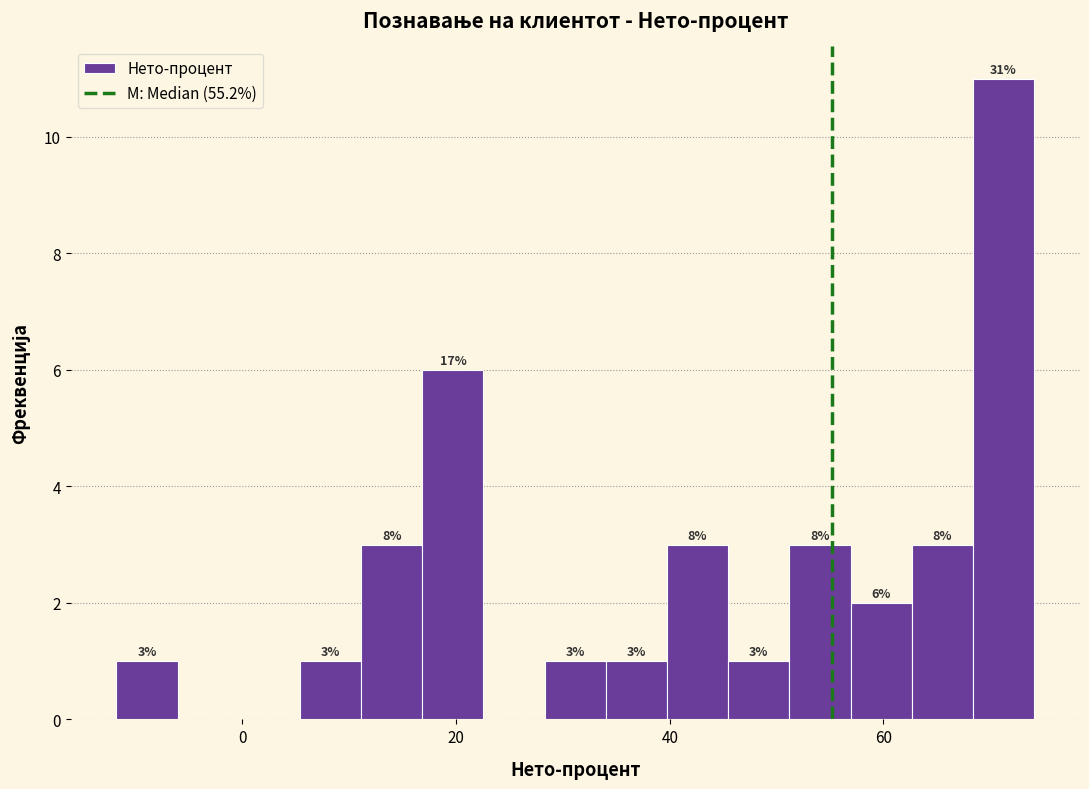

Read against the x-axis, roughly where is the centre of the tallest bar?

72